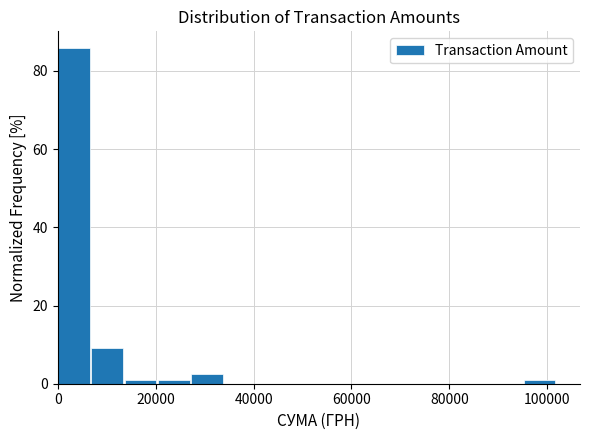

Around what value on the x-axis is the tallest bar? Give the approximate position of its centre, as read against the axis.

4000